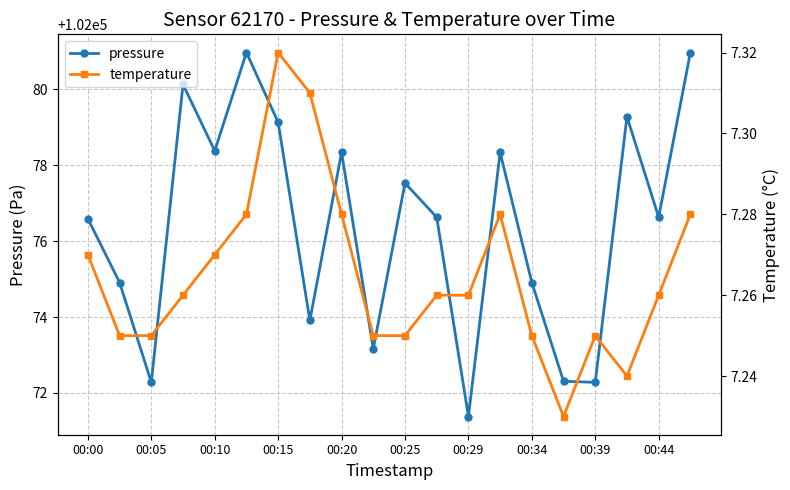

In temperature, how many points are higher than both neighbors (excluding endpoints)?

3